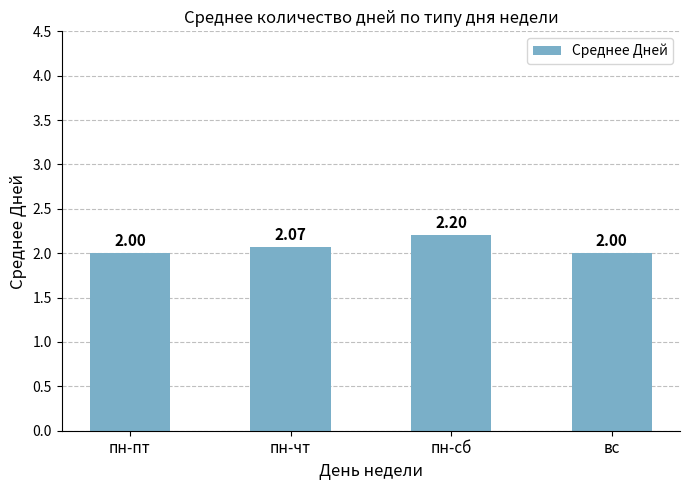

True or false: the data shows 2.0 at вс.

True